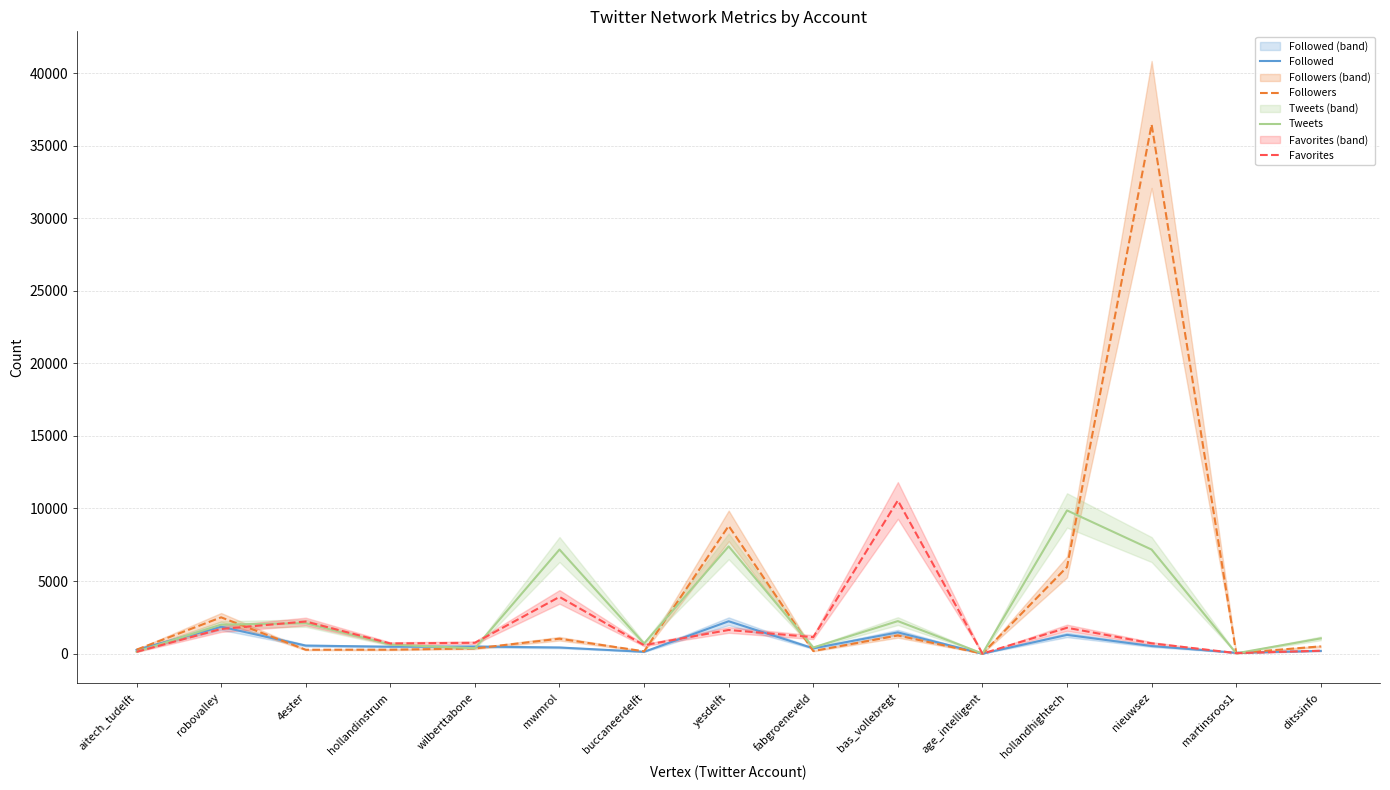

What is the total value across all series at aitech_tudelft?

779